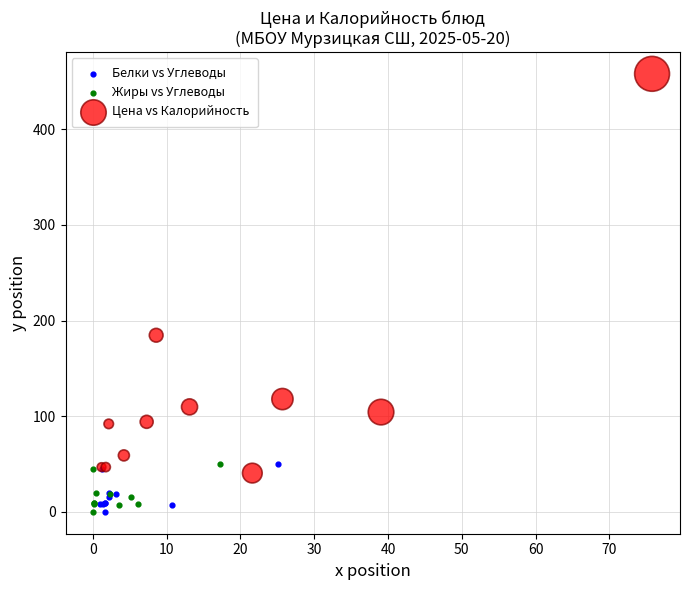

Which series reaches the maximum Y coordinate?

Цена vs Калорийность